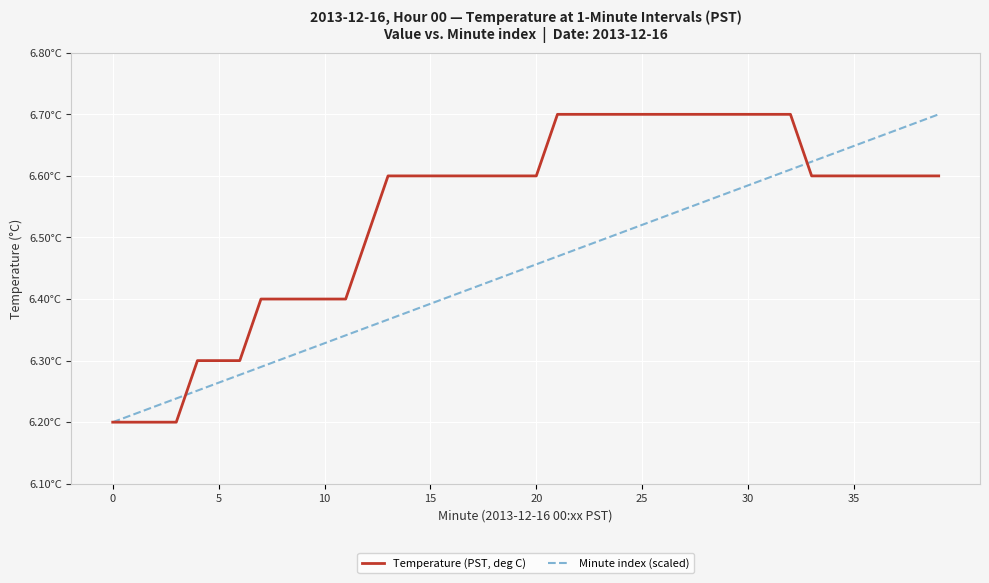

List the series in order of their overall mean, highest first.

Temperature (PST, deg C), Minute index (scaled)